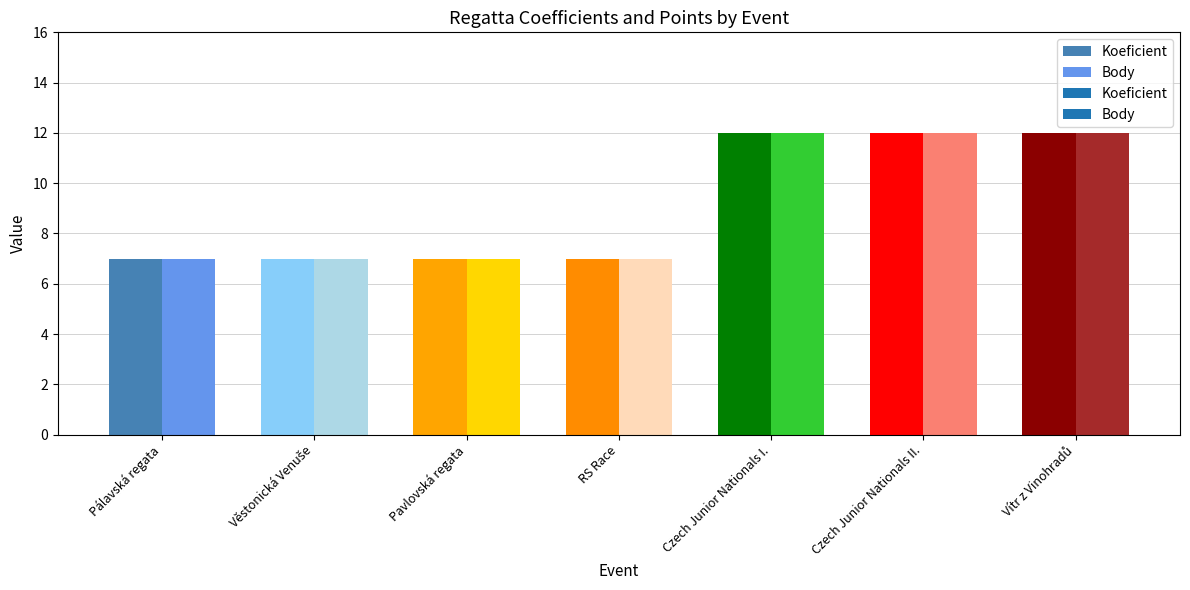

Between Pálavská regata and RS Race, which series saw the biggest shift?

Koeficient